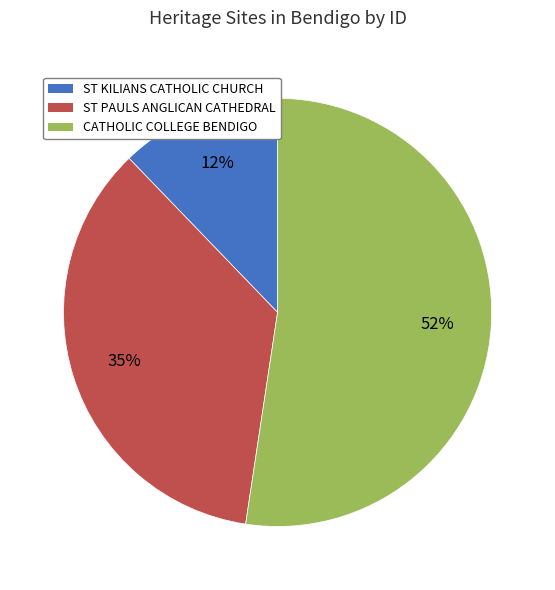

Which category has the biggest portion of the pie?

CATHOLIC COLLEGE BENDIGO